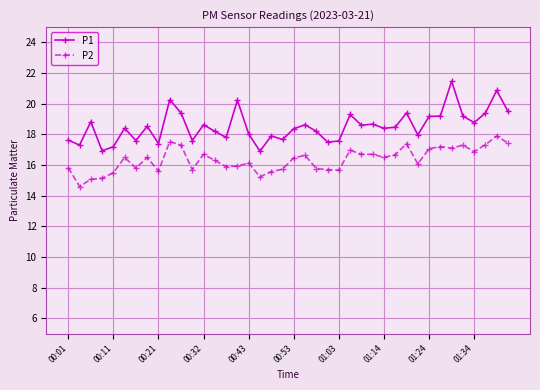

What is the difference between the second highest and second lowest values in the P1 series?

3.9